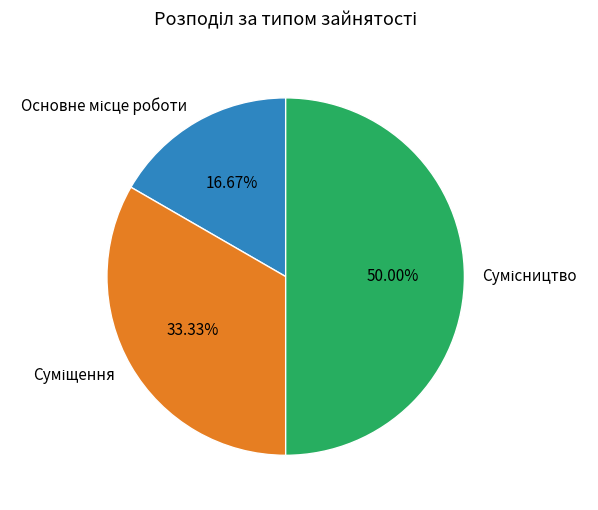

Does Основне місце роботи represent more than half of the total?

No